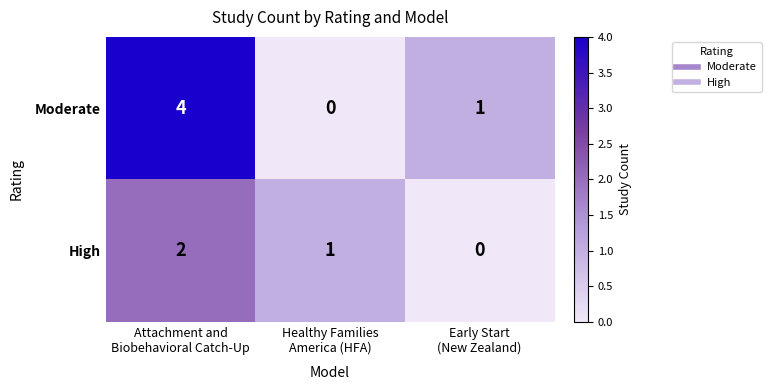

Which series has the largest total across all categories?

Moderate